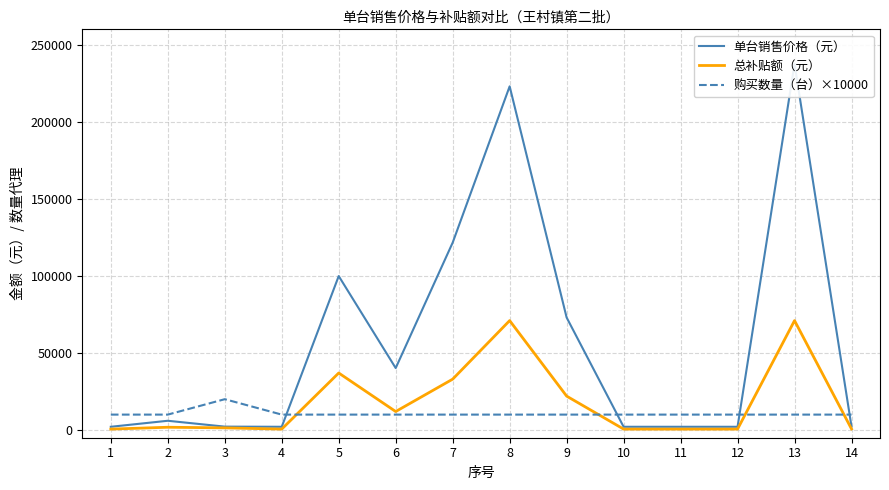

List the labels in order of 购买数量（台）×10000 value, smallest first.

1, 2, 4, 5, 6, 7, 8, 9, 10, 11, 12, 13, 14, 3